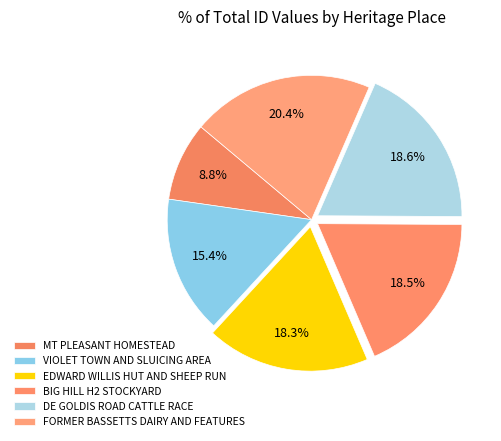

Is there a majority slice in this chart?

No